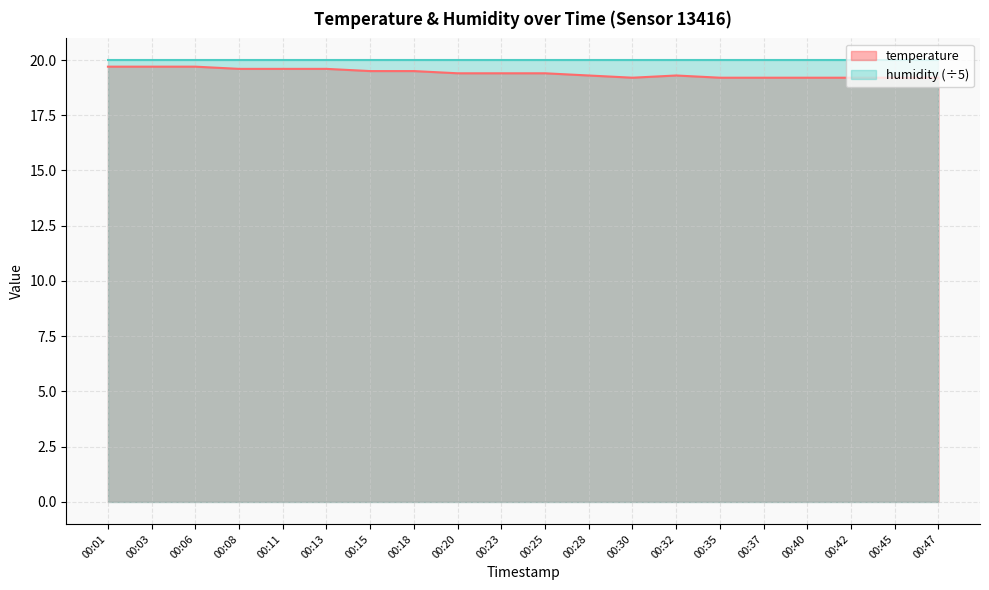

Reading left to right, extract all data points from this chart.

19.7	19.7	19.7	19.6	19.6	19.6	19.5	19.5	19.4	19.4	19.4	19.3	19.2	19.3	19.2	19.2	19.2	19.2	19.2	19.2